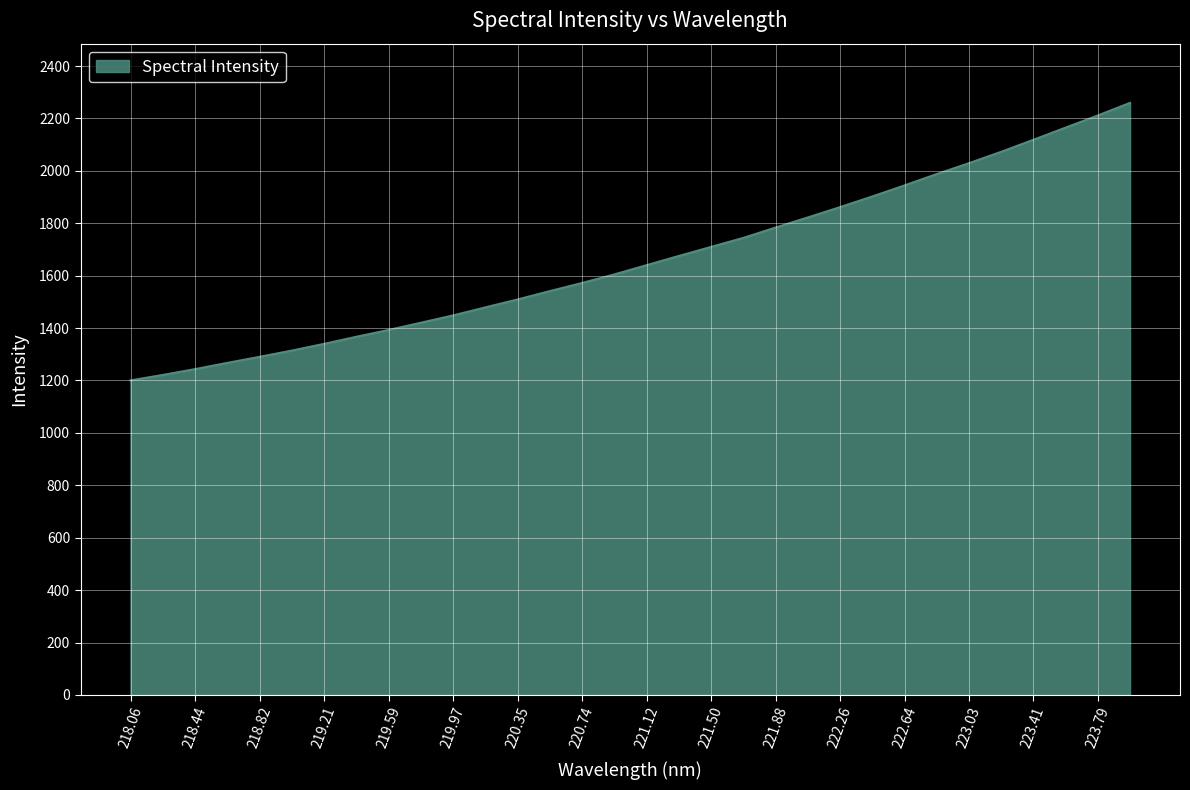

What is the minimum value shown in the chart?

1200.3